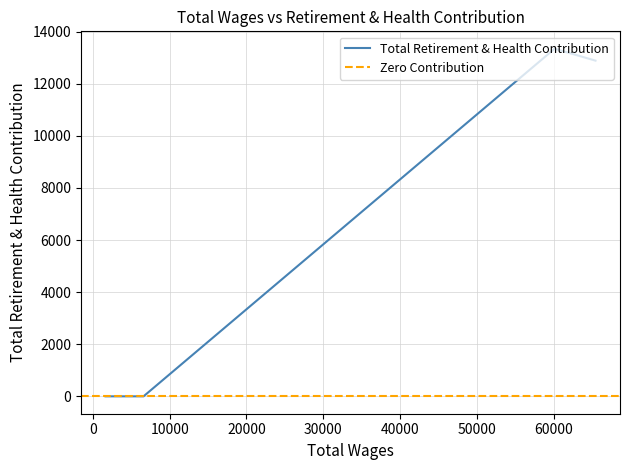

Does the chart display data point markers on the line(s)?

No